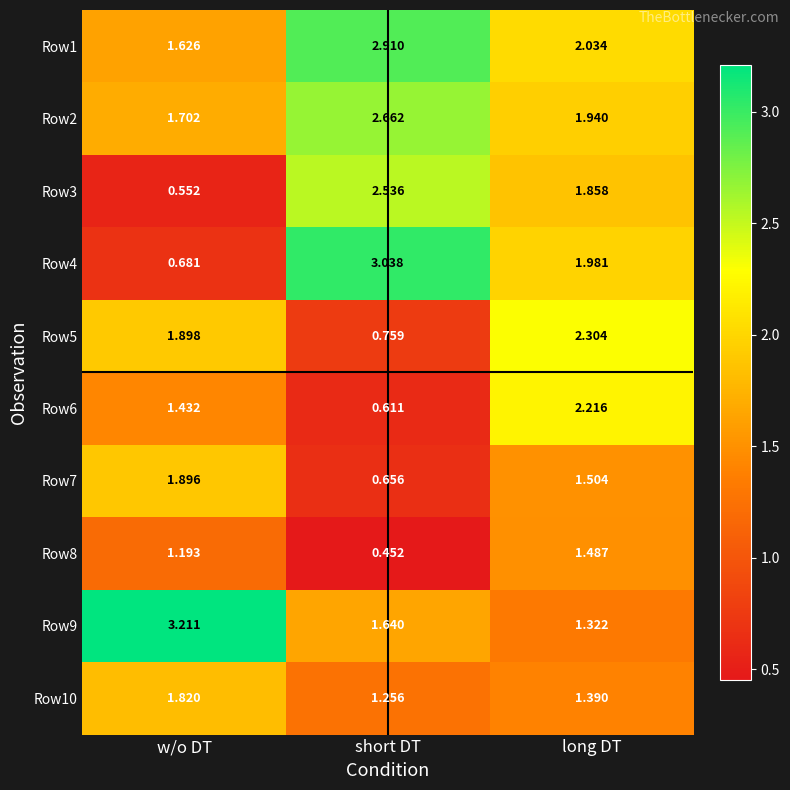

At which label does Row3 reach its minimum?

w/o DT